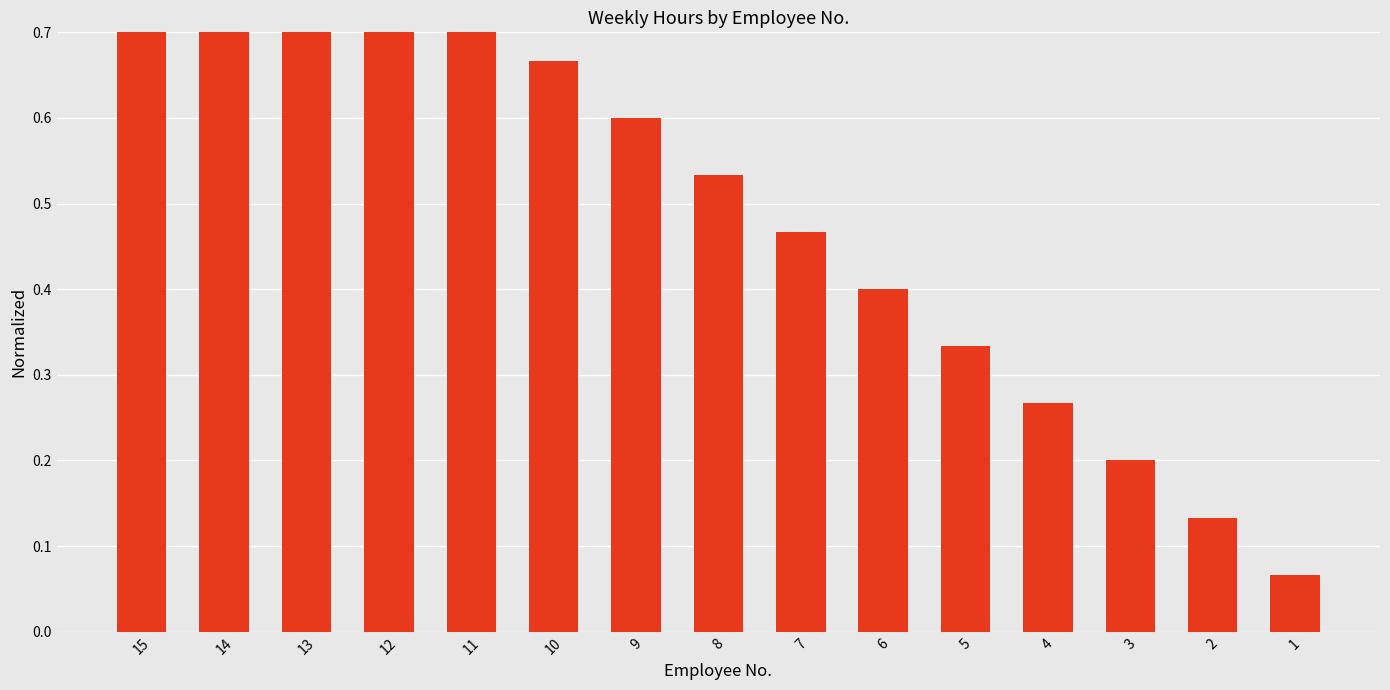

Read the value at 6.

0.4